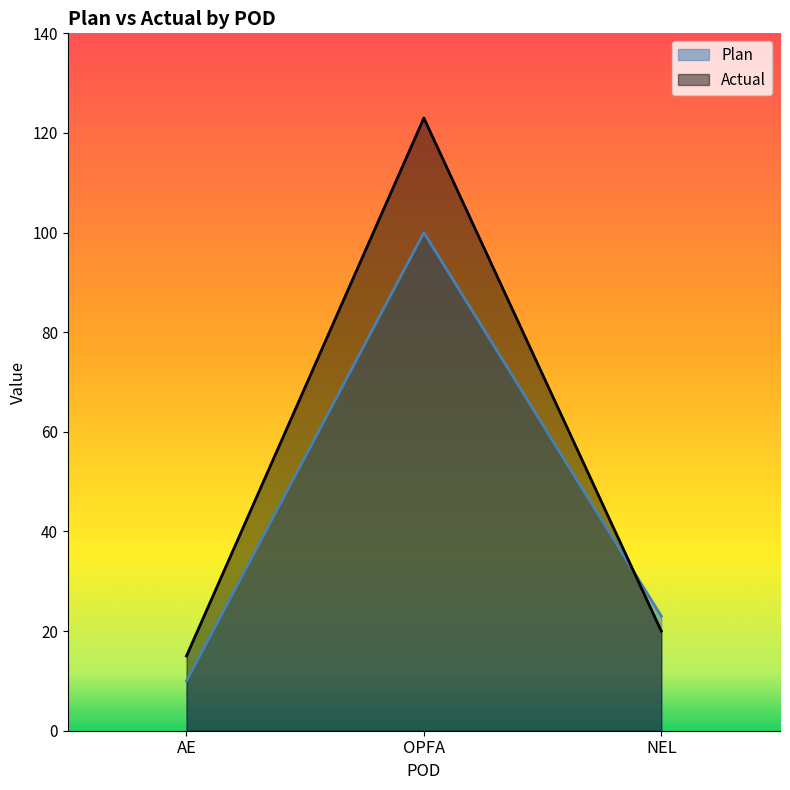

Which series has the widest spread of values?

Actual